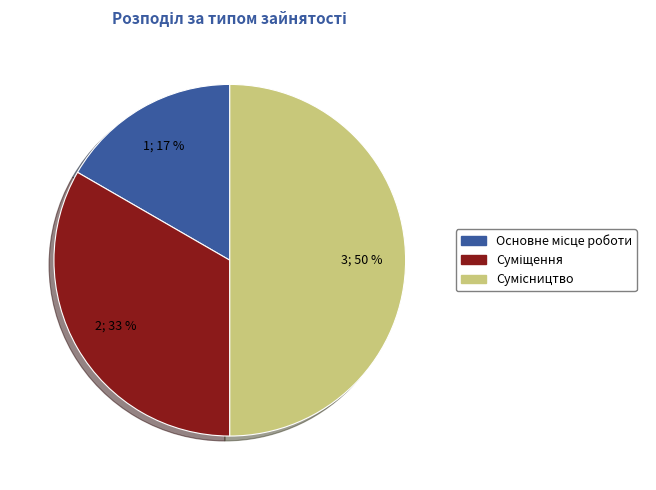

To the nearest percent, what is the average slice percentage?

33%